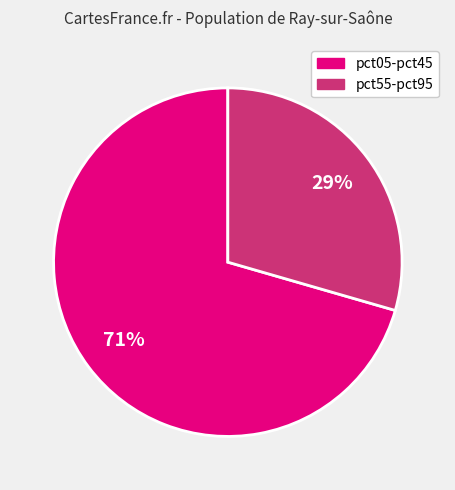

Is there any slice that represents more than half of the pie?

Yes